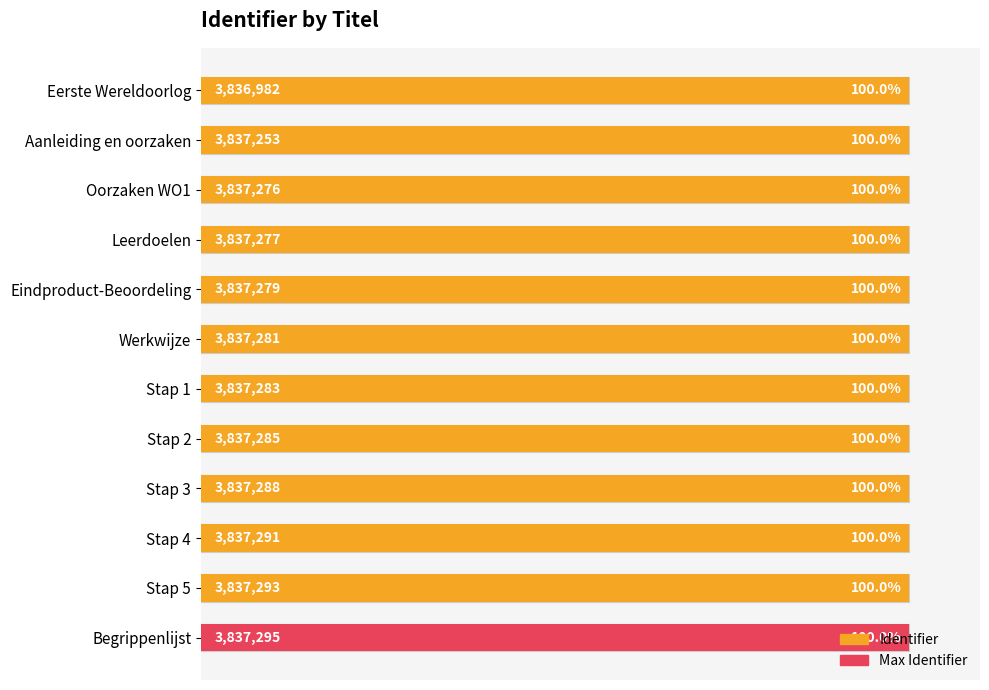

Is it true that the value at Eindproduct-Beoordeling is 137.5?

False